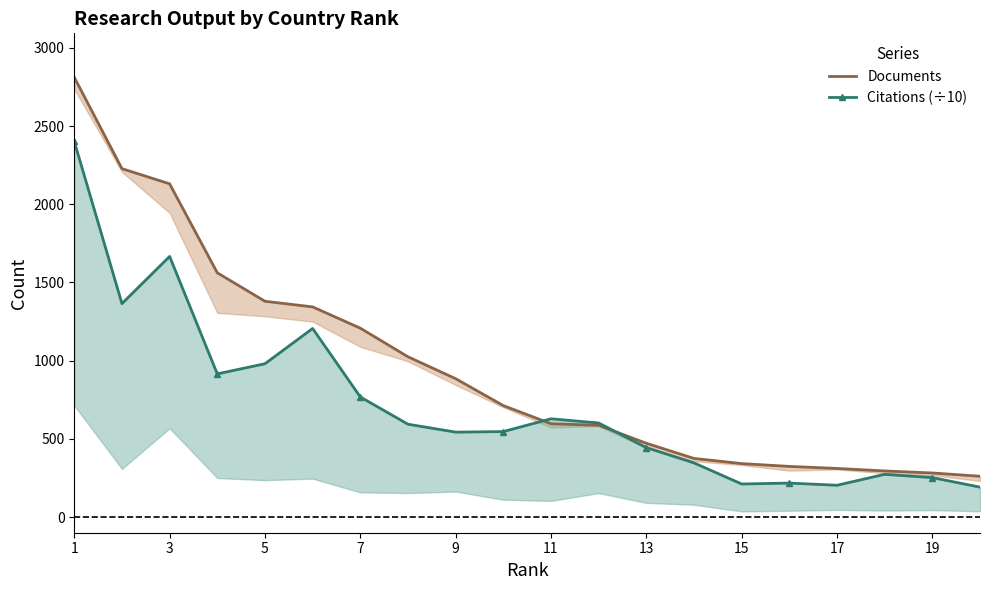

Is the value of Citations (÷10) at 7 greater than the value of Documents at 19?

Yes